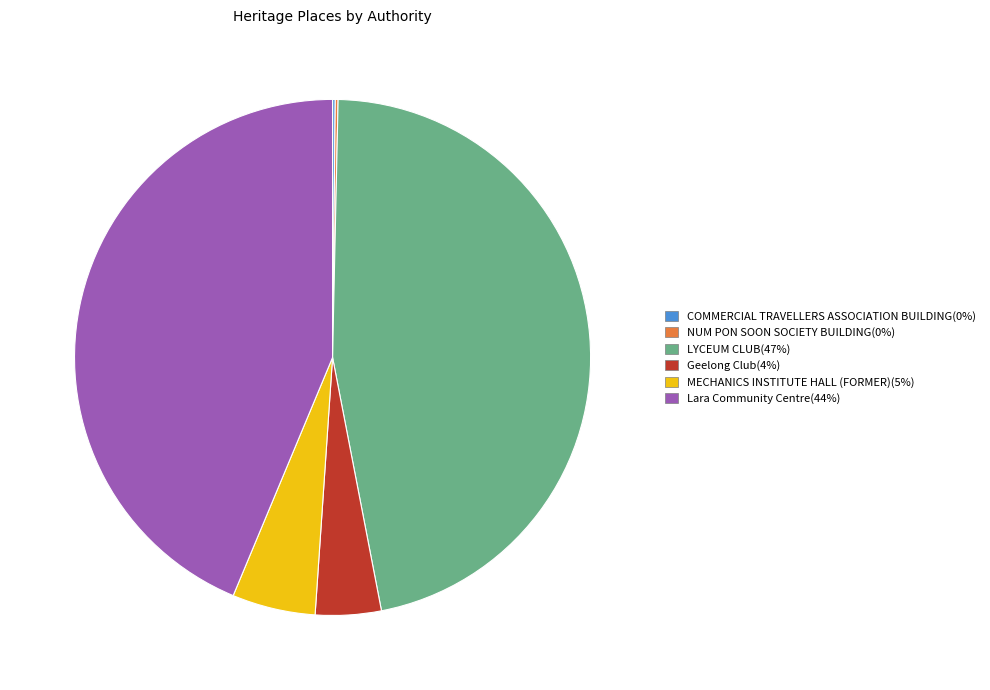

Is it true that MECHANICS INSTITUTE HALL (FORMER) is 1% of the pie?

False